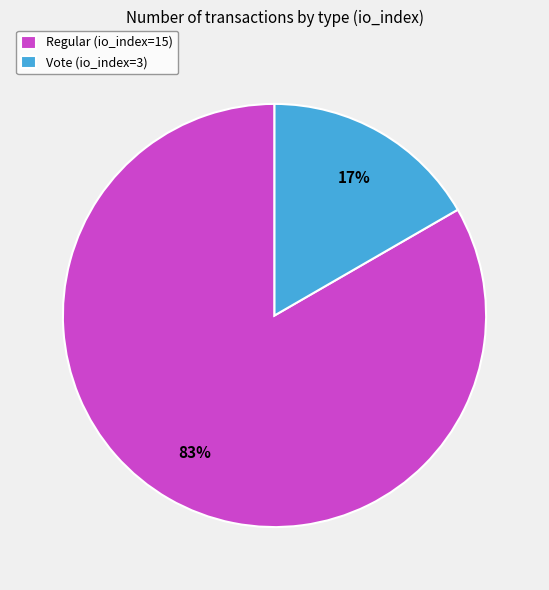

To the nearest percent, what portion does Regular (io_index=15) represent?

83%